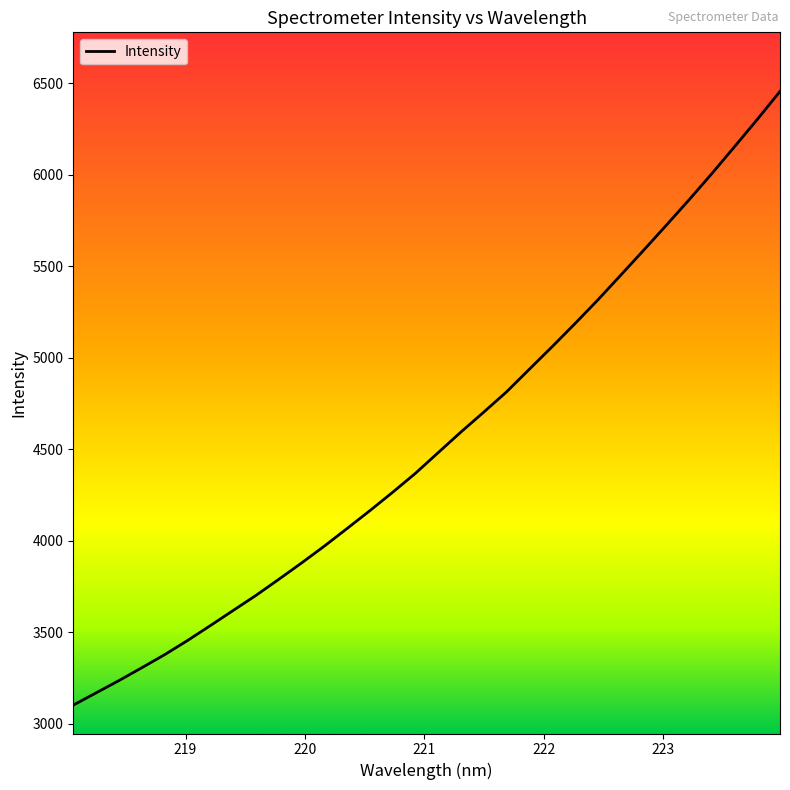

What is the greatest value displayed?

6456.4